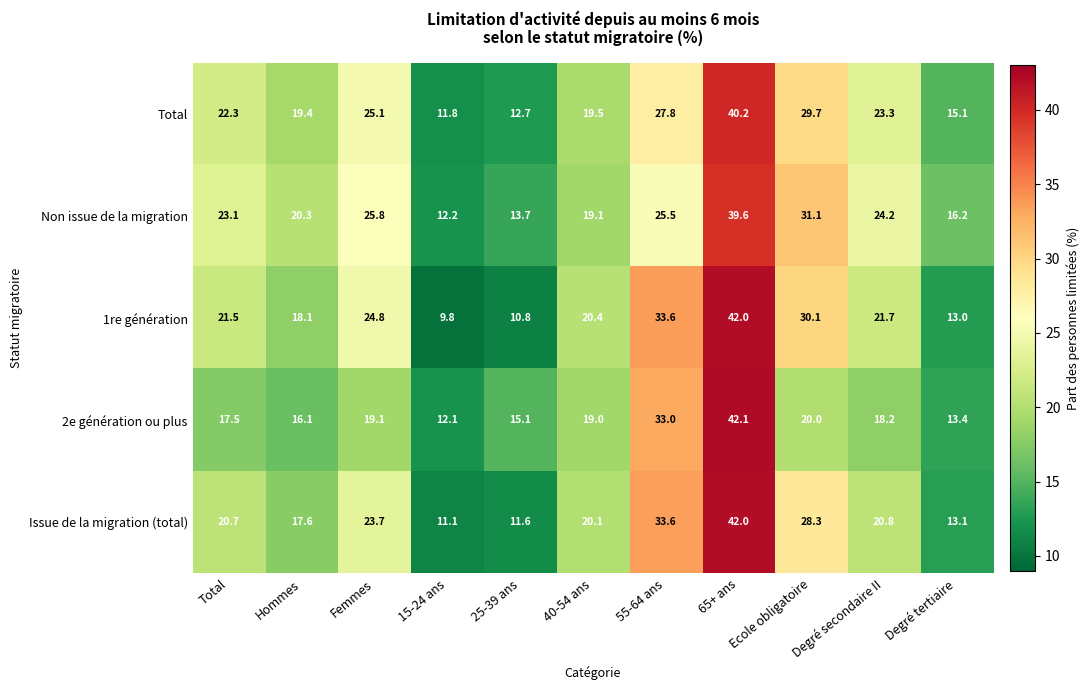

What is the difference between the maximum and minimum values in the 2e génération ou plus series?

30.0